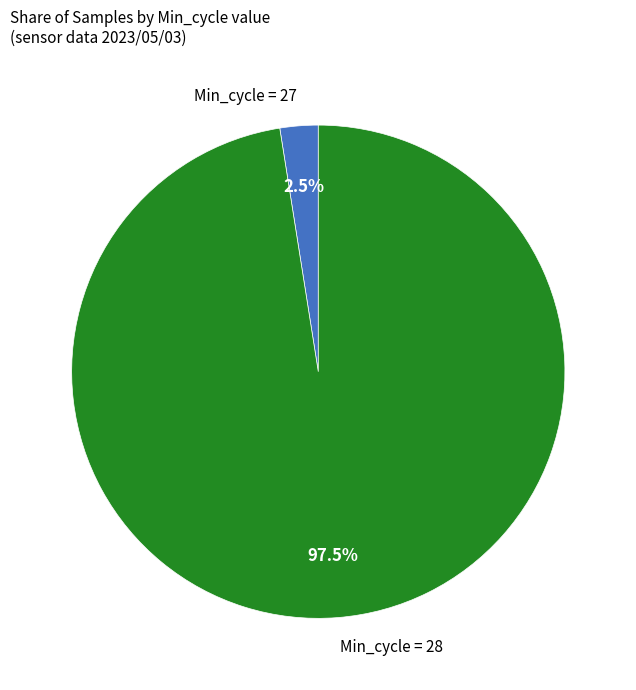

Does any single category account for the majority?

Yes